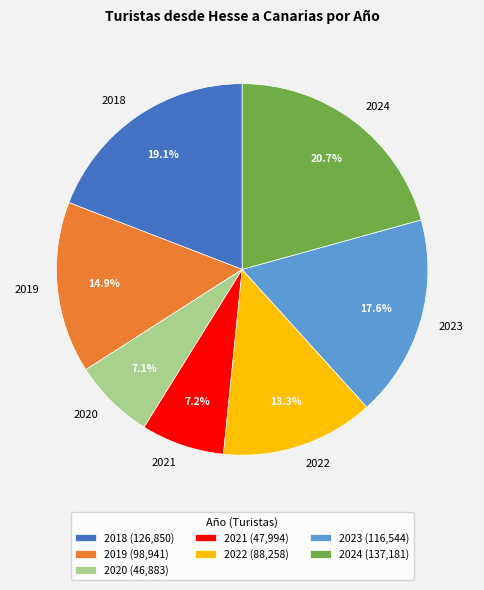

Is it true that 2020 is 1% of the pie?

False